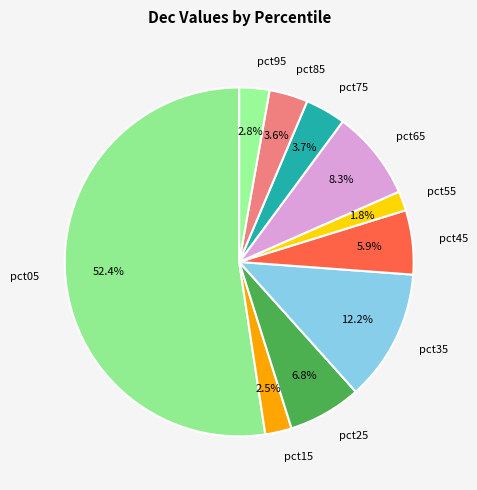

How many slices are in this pie chart?

10